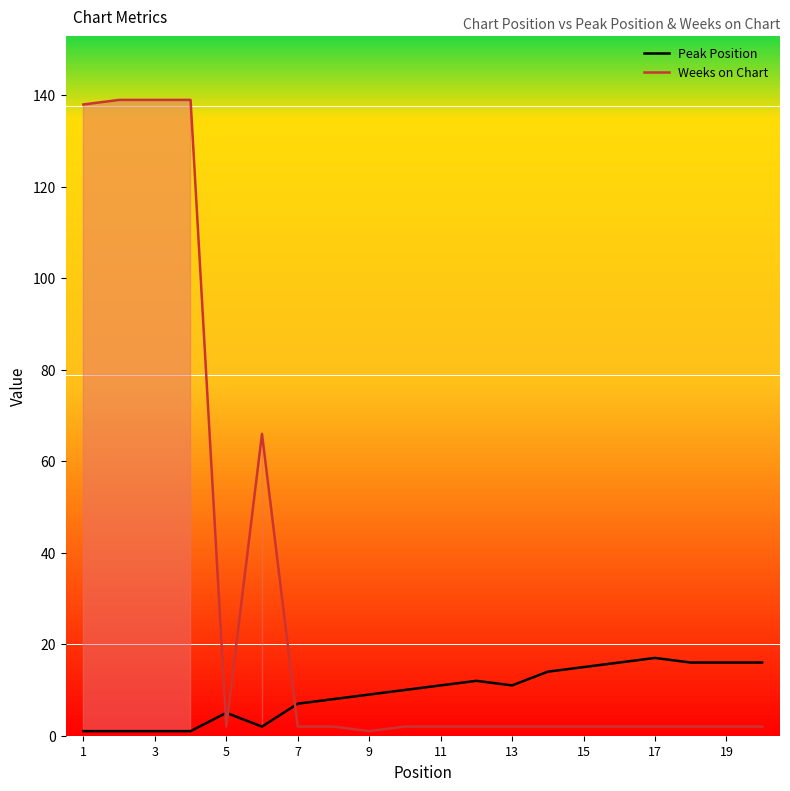

Rank the series by their average value, from lowest to highest.

Peak Position, Weeks on Chart